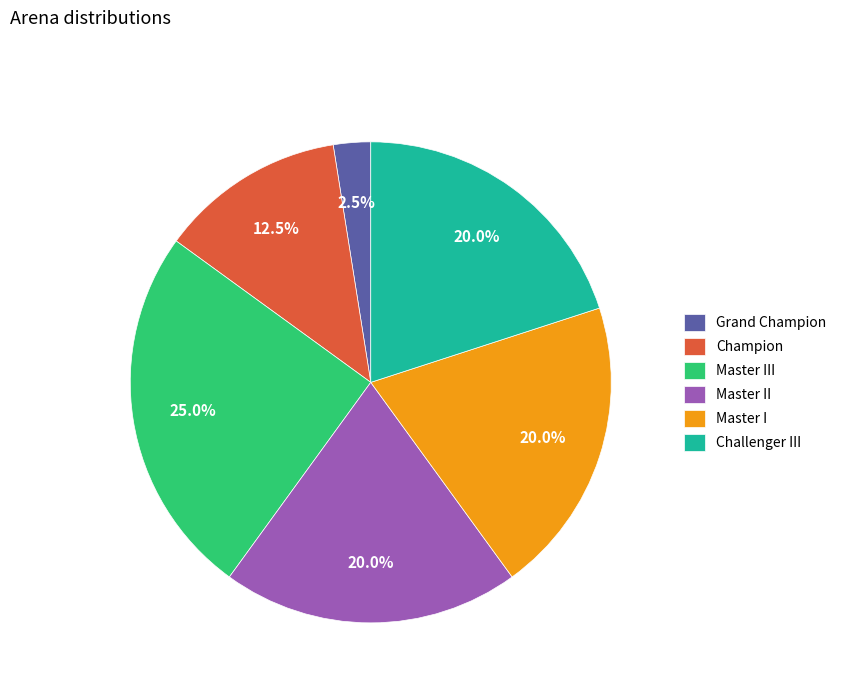

What is the ratio of the value at Master III to the value at Challenger III?

1.2